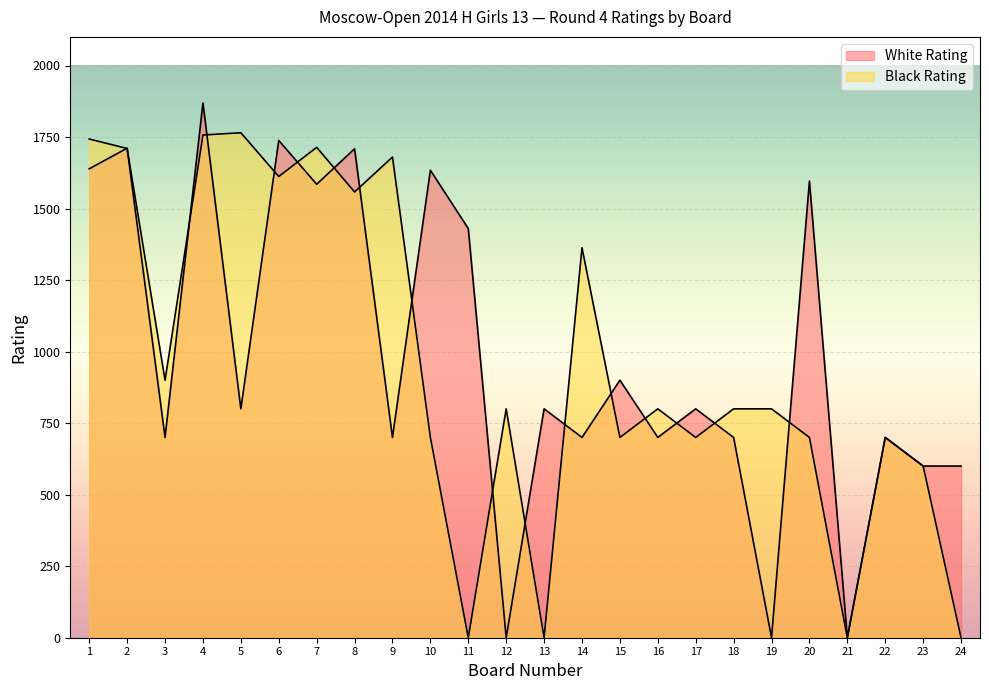

What is the spread (max minus min) of values at 8?

151